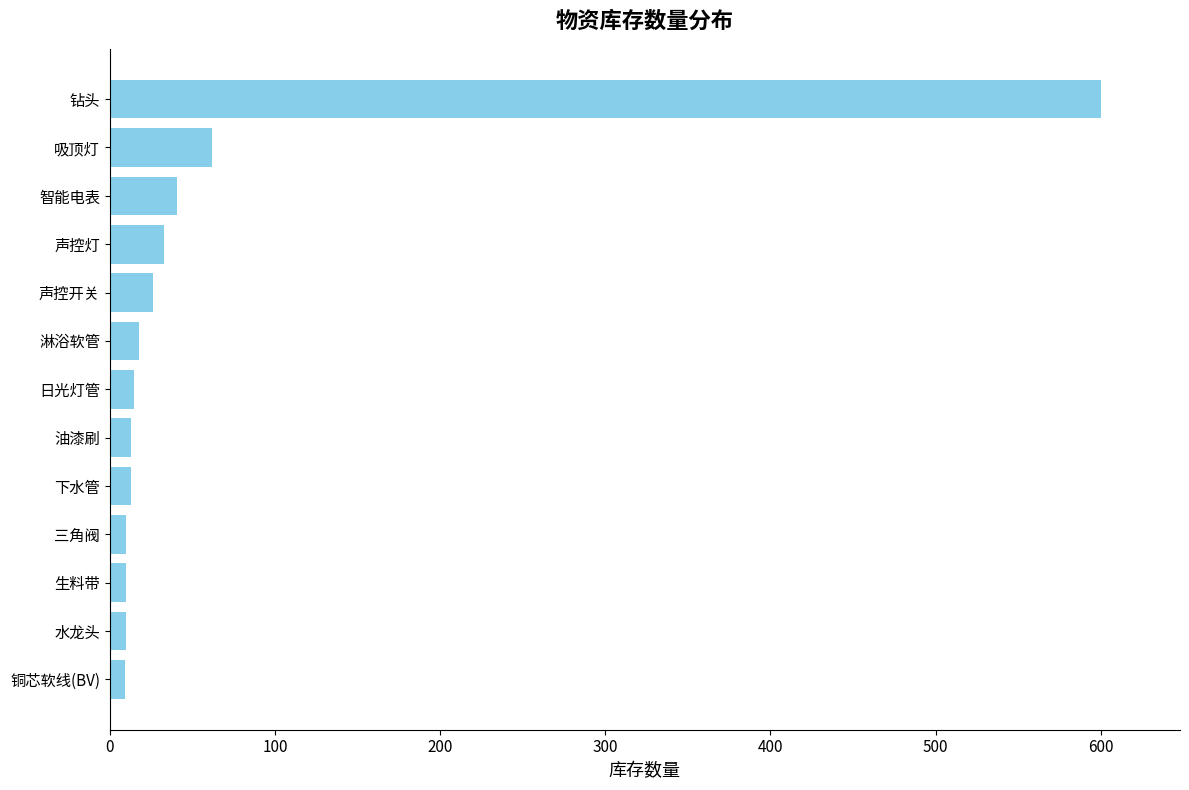

The chart shows a value of 62 at 吸顶灯. True or false?

True